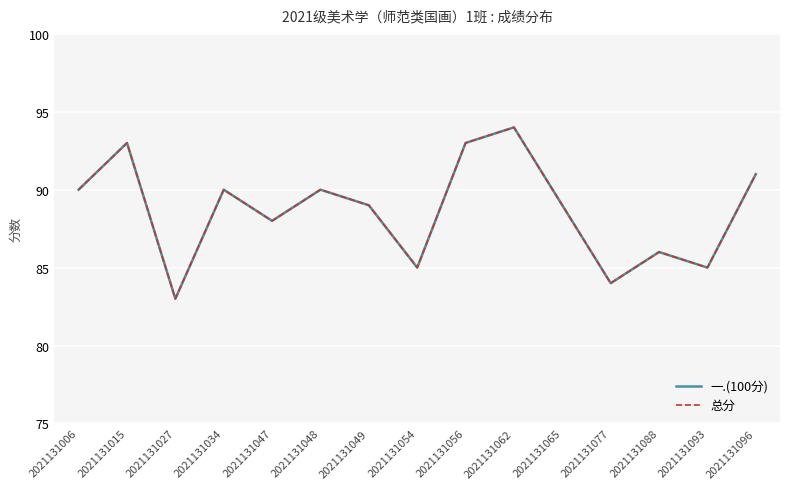

Is this an area chart (filled region under the line)?

No